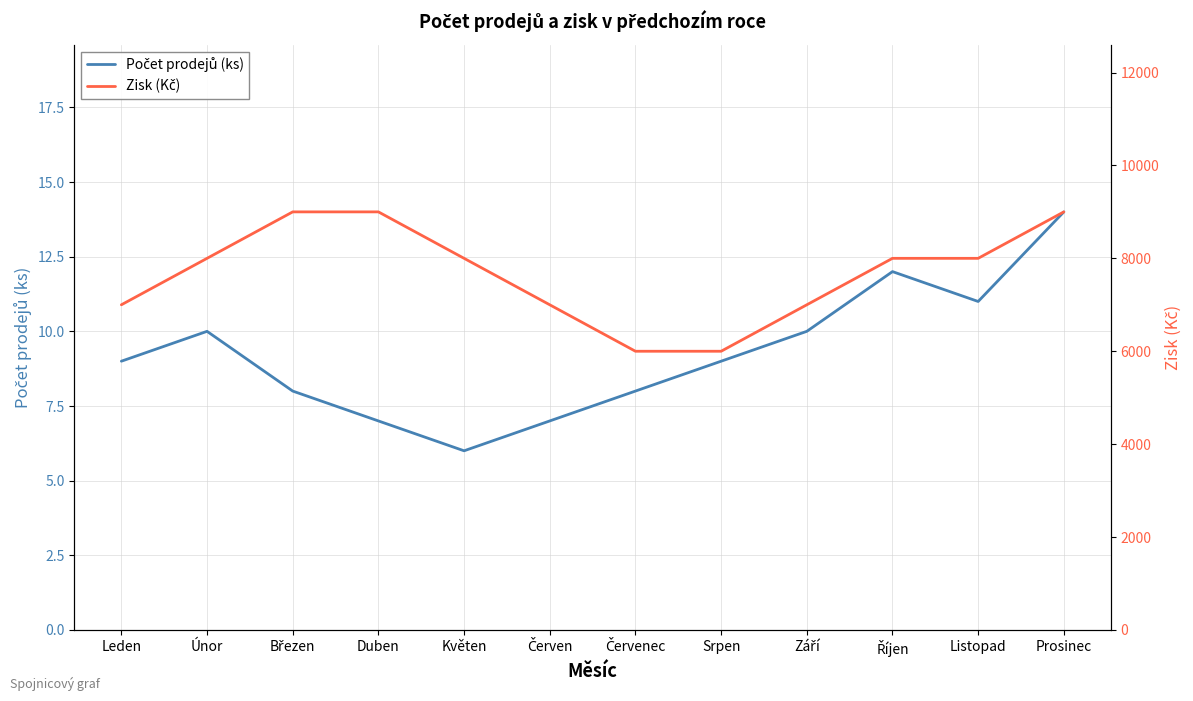

Does the chart display data point markers on the line(s)?

No